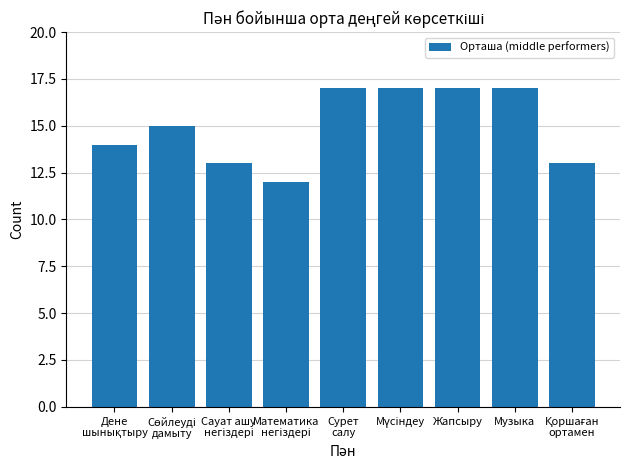

What is the label of the 7th bar from the left?

Жапсыру